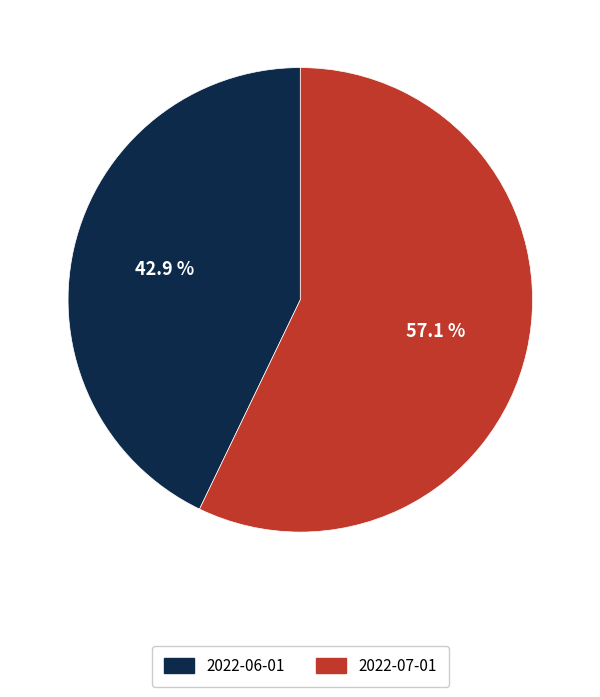

Is 2022-06-01 the majority of the pie?

No